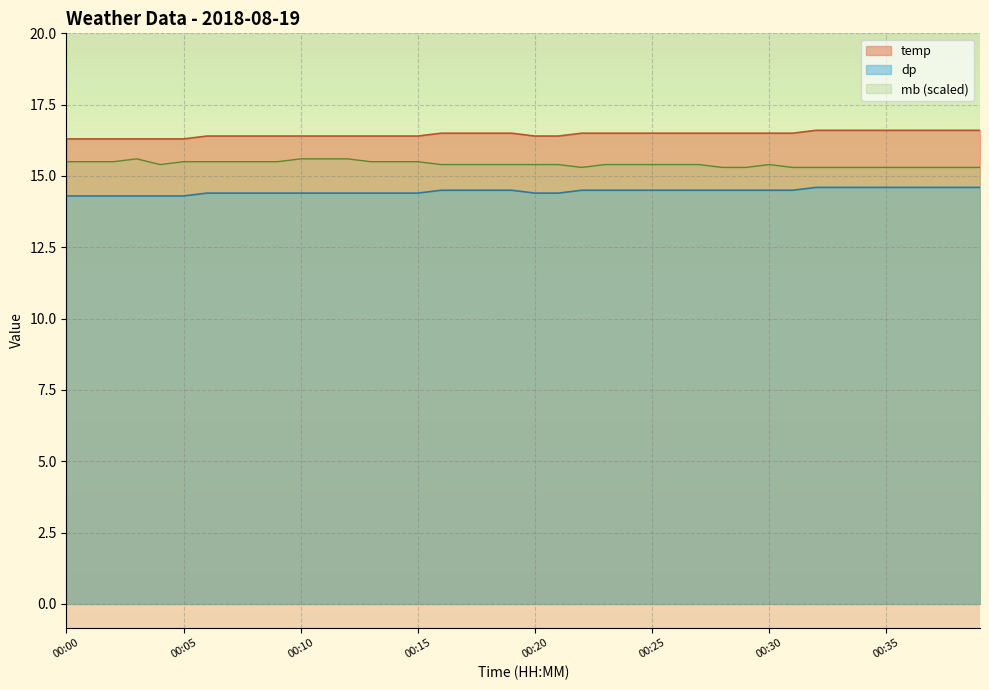

Is the value of temp at 00:04 greater than the value of dp at 00:07?

Yes